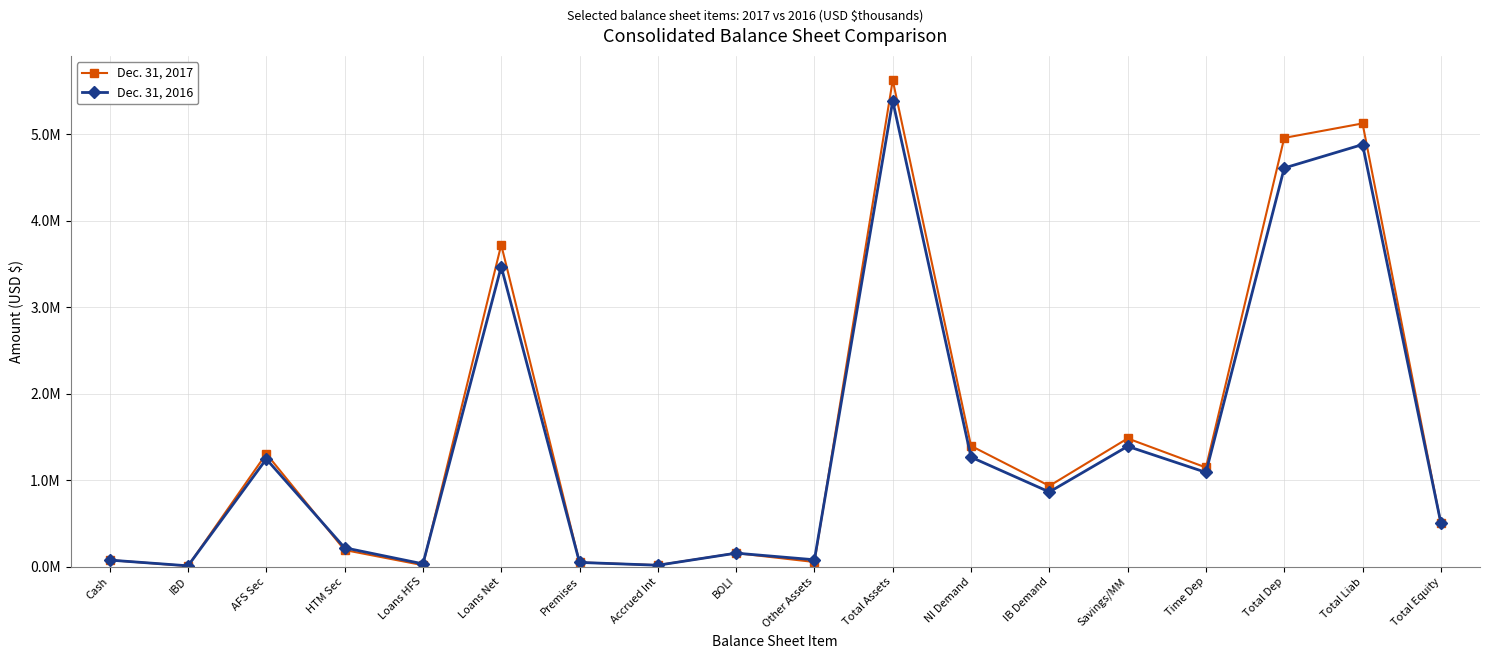

Which series has the largest total across all categories?

Dec. 31, 2017